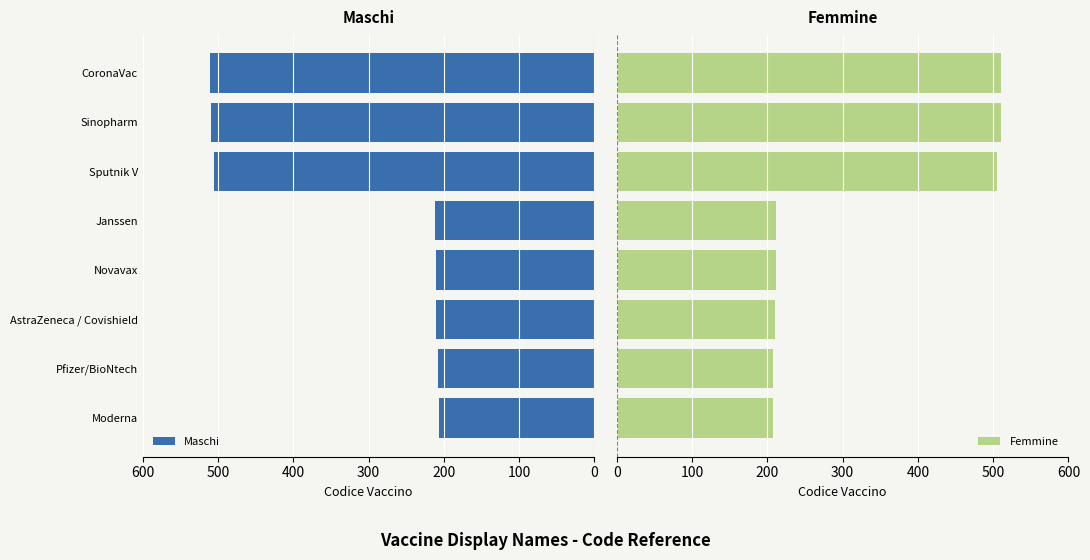

Read the Maschi value at AstraZeneca / Covishield.

210